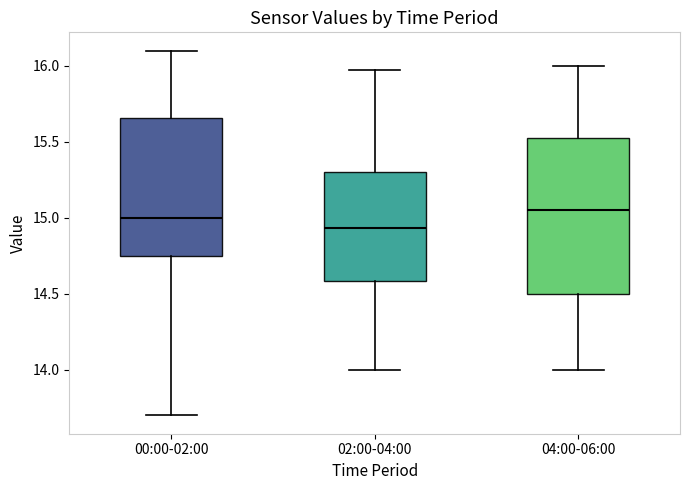

Reading left to right, read every box against the y-axis: the position of its median line, the range the box covers, and the ends of its whiskers. The values are not printed on the chart, so give them approximately, as read against the axis.

00:00-02:00: median 15.00, box 14.75 to 15.65, whiskers 13.70 to 16.10
02:00-04:00: median 14.95, box 14.60 to 15.30, whiskers 14.00 to 15.95
04:00-06:00: median 15.05, box 14.50 to 15.55, whiskers 14.00 to 16.00